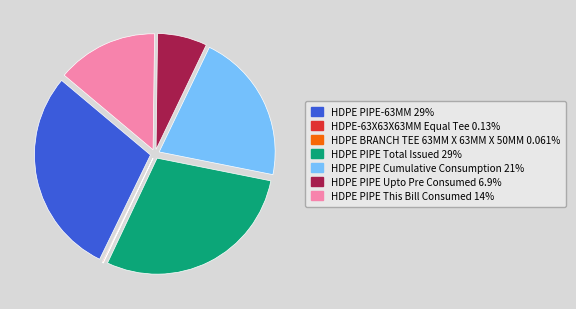

Do HDPE PIPE-63MM and HDPE PIPE This Bill Consumed together represent more than half of the pie?

No